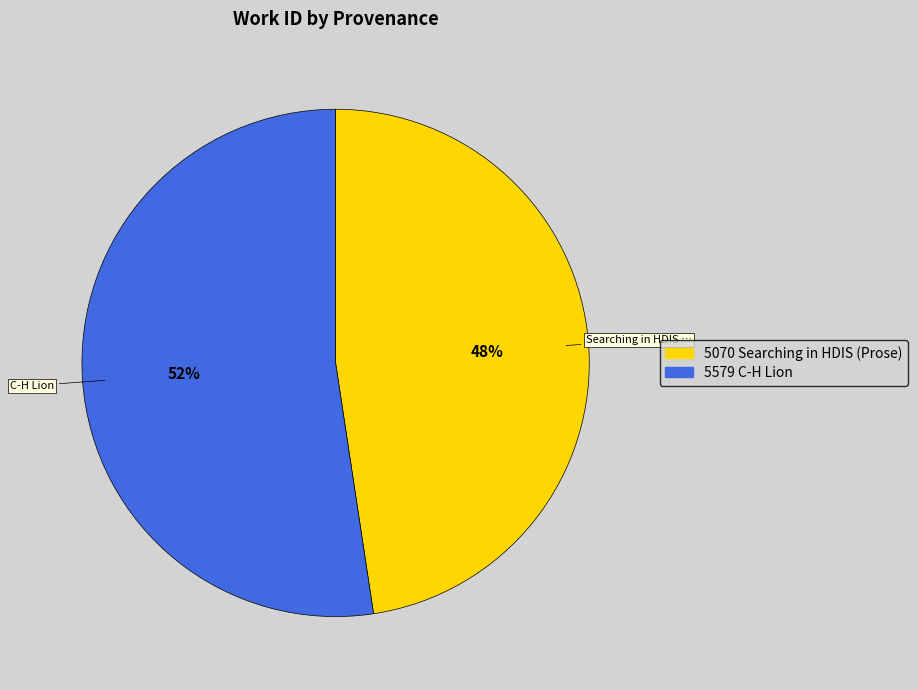

Does any single category account for the majority?

Yes